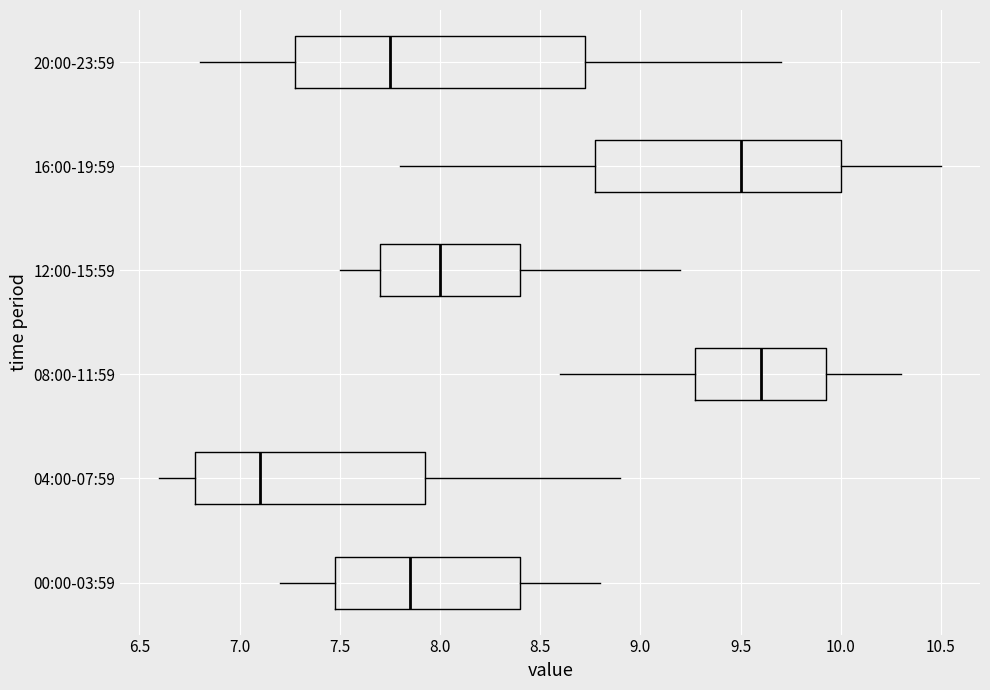

Where is the right edge of the box for 04:00-07:59 on the x-axis? The values are not printed on the chart, so give them approximately, as read against the axis.

7.95